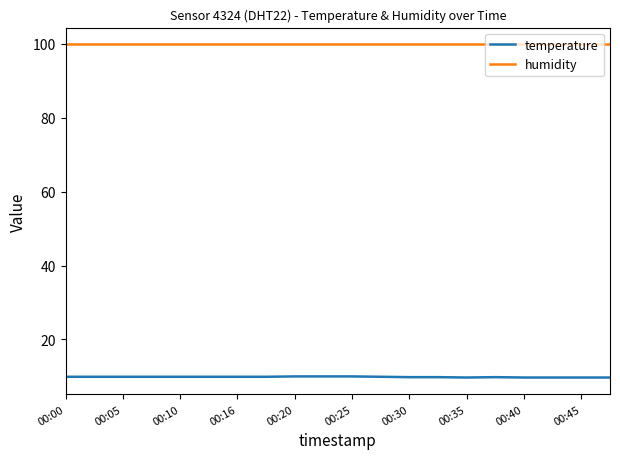

Which series has the widest spread of values?

temperature